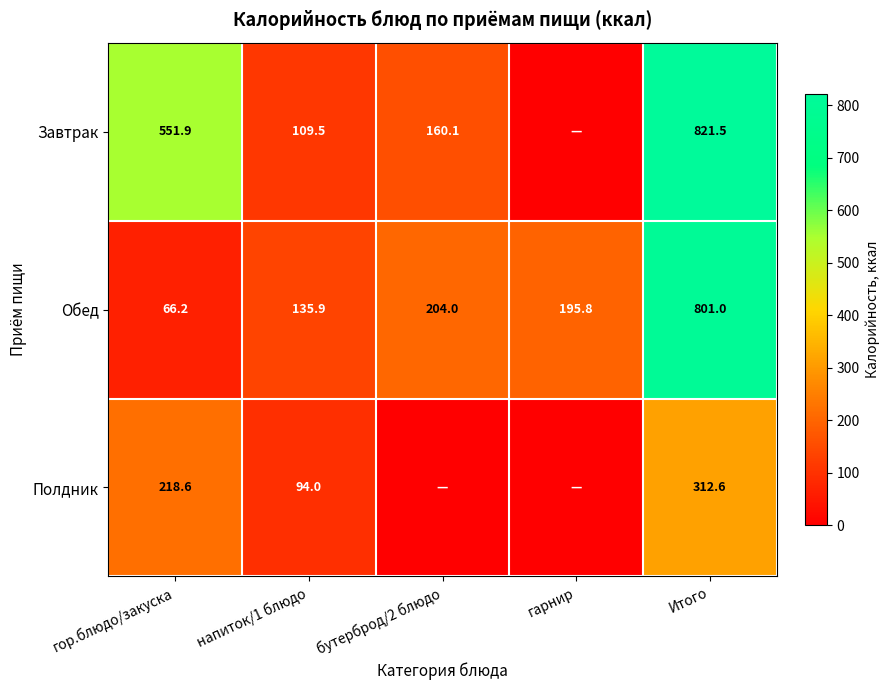

Rank the categories by Обед value from lowest to highest.

гор.блюдо/закуска, напиток/1 блюдо, гарнир, бутерброд/2 блюдо, Итого